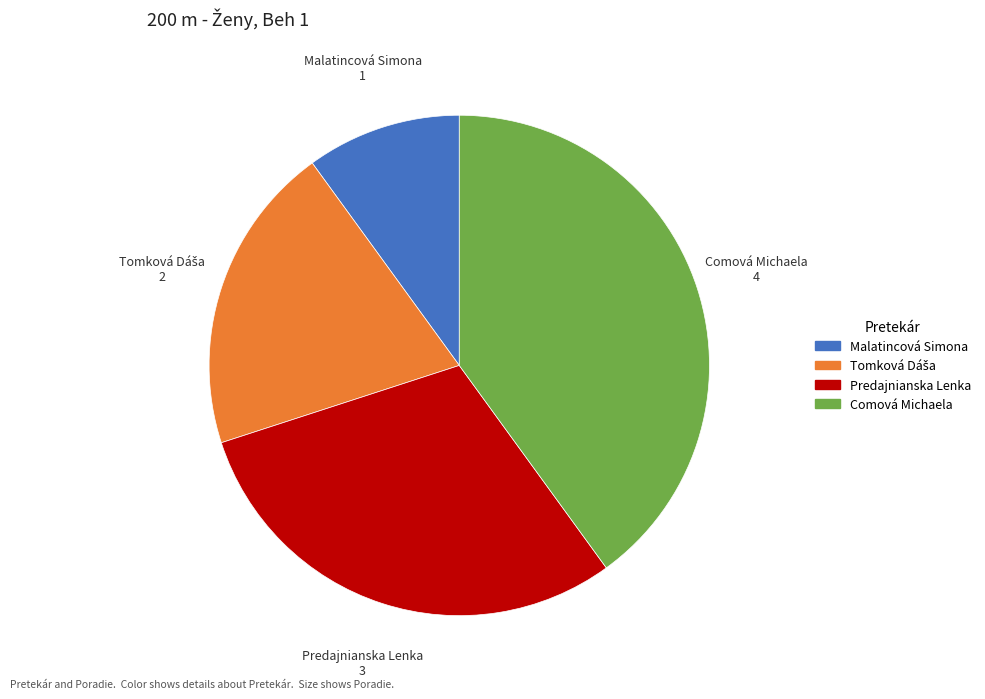

Does any single category account for the majority?

No